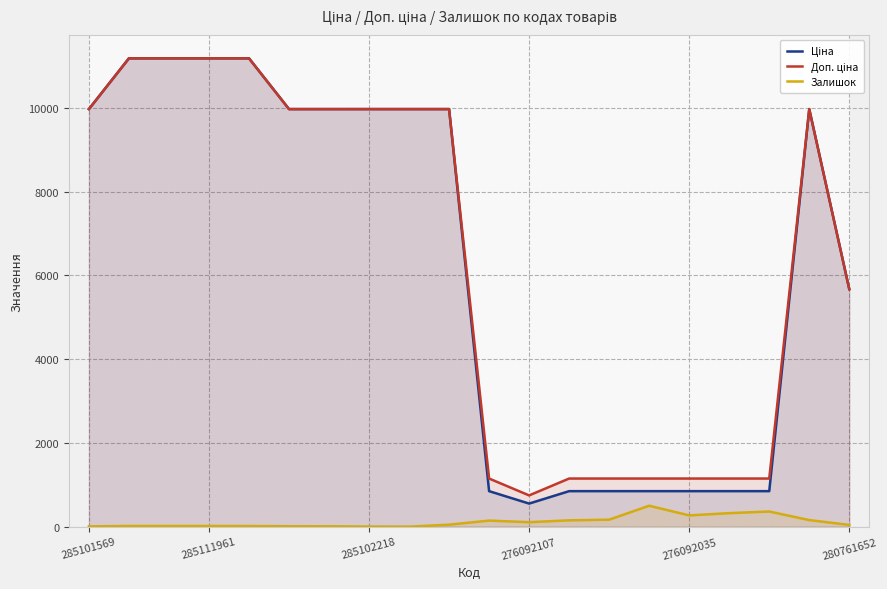

What is the difference between the highest and lowest values at 276092035?

880.7